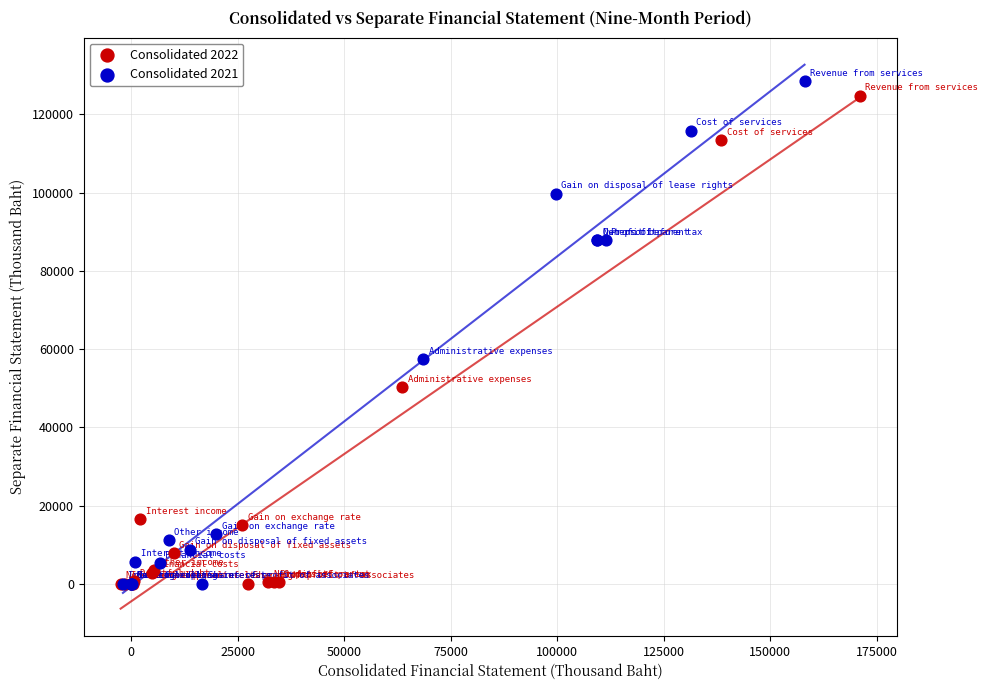

Which series has the largest Y range (max minus min)?

Consolidated 2021